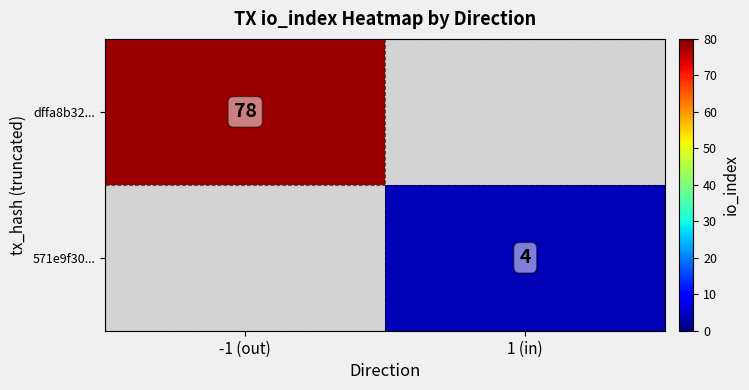

Count the number of categories in the chart.

2